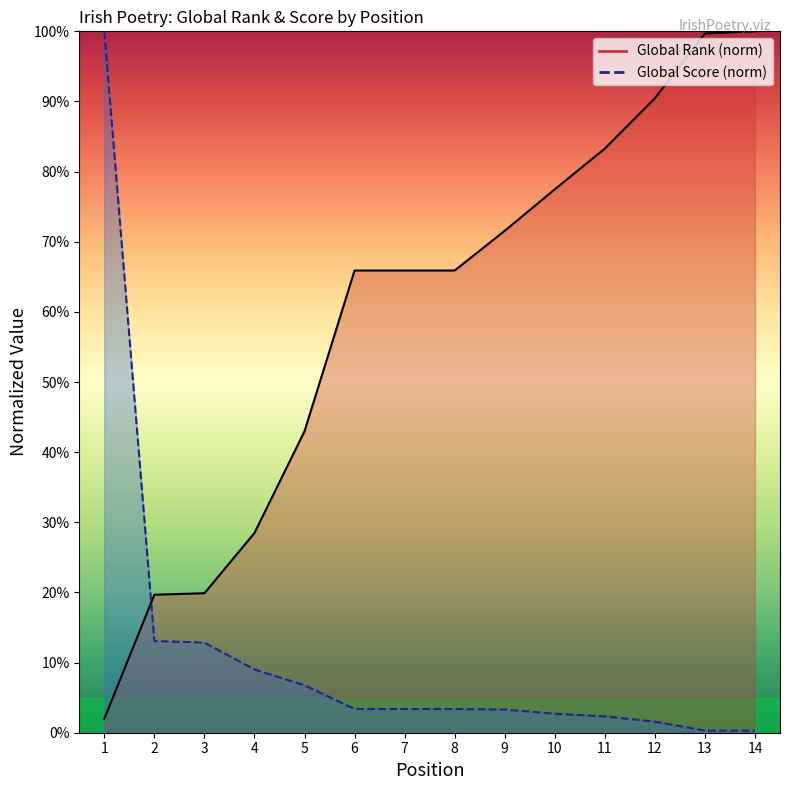

List the series in order of their peak value, lowest first.

Global Rank, Global Score